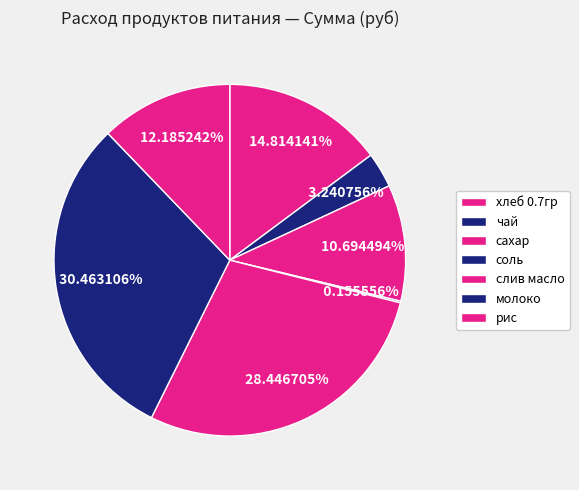

Does молоко account for over 50% of the chart?

No